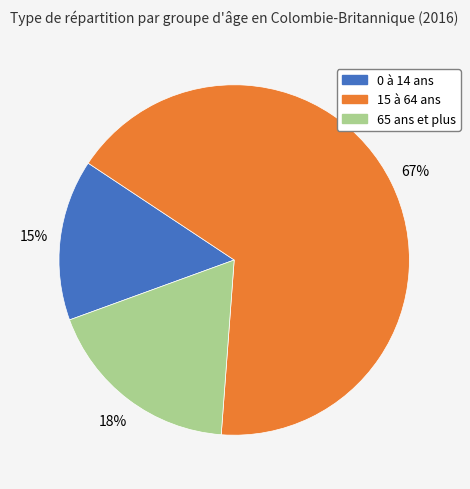

How many segments does this pie chart have?

3